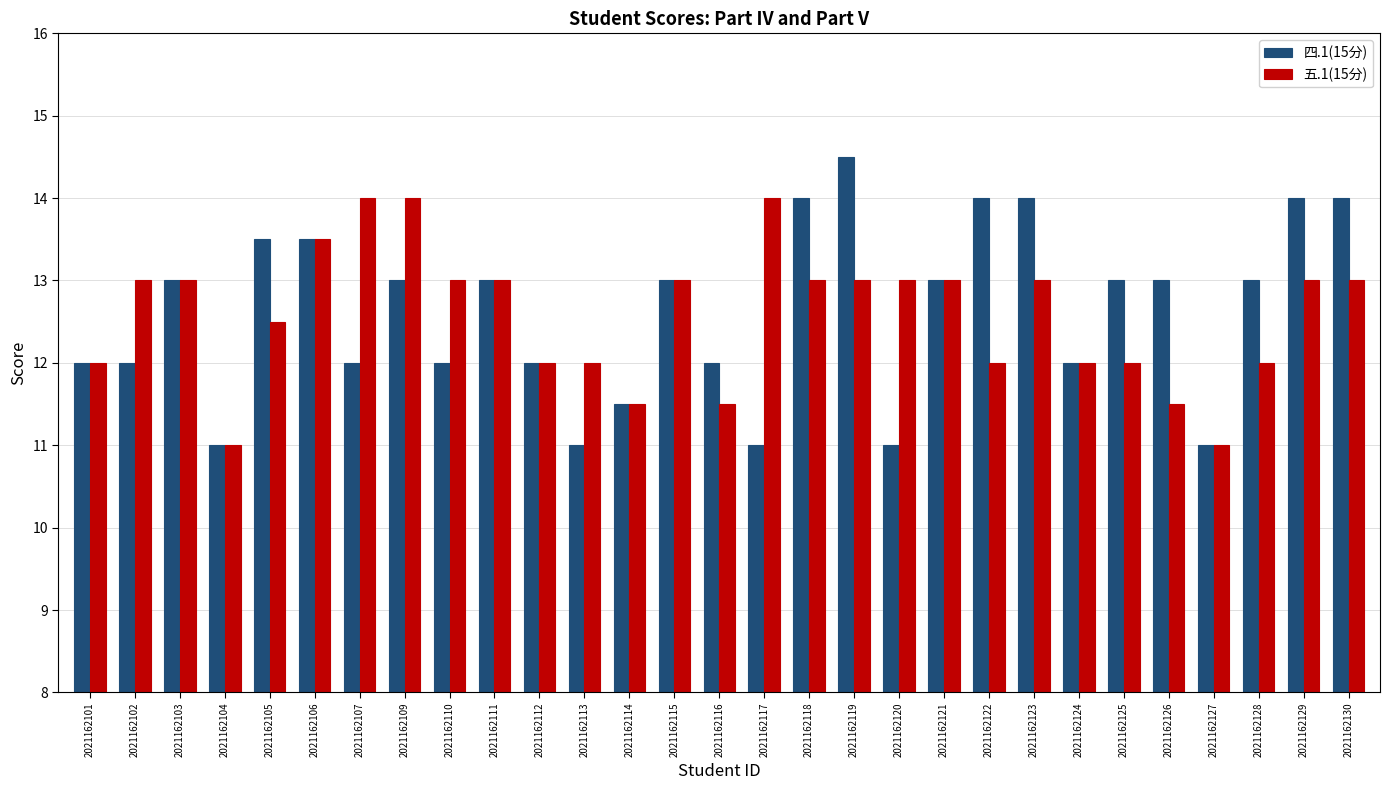

What is the total value across all series at 2021162111?

26.0